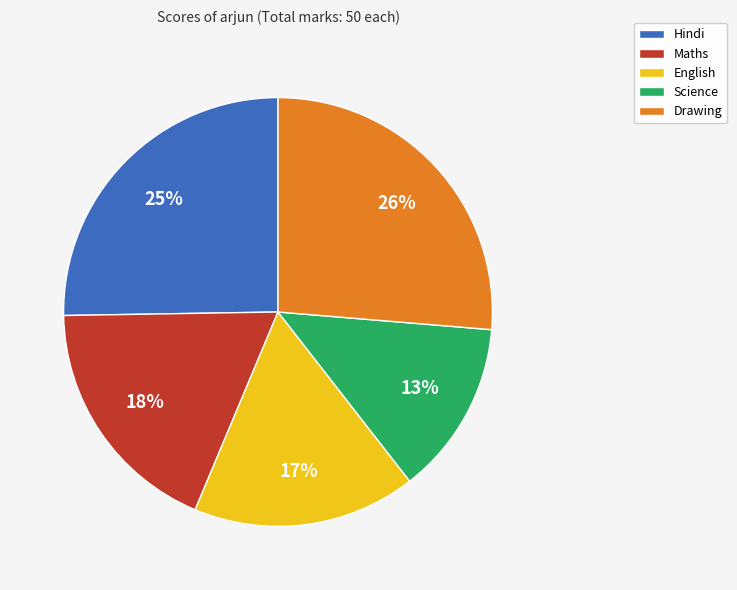

How many slices are in this pie chart?

5